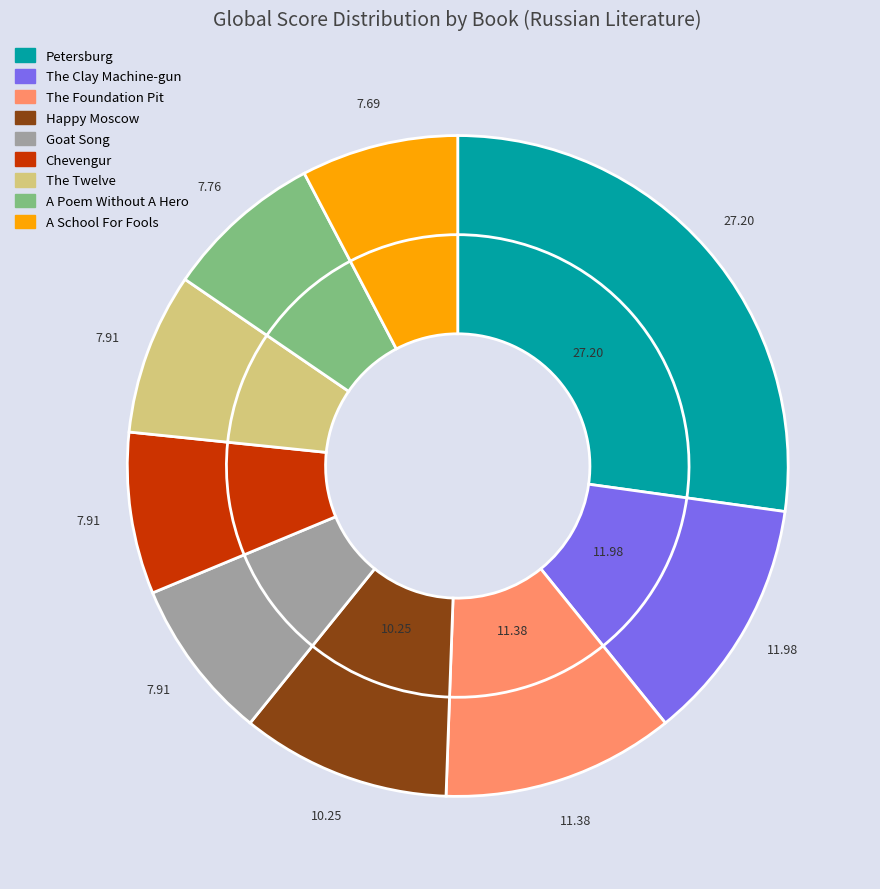

Do The Twelve and Chevengur together represent more than half of the pie?

No